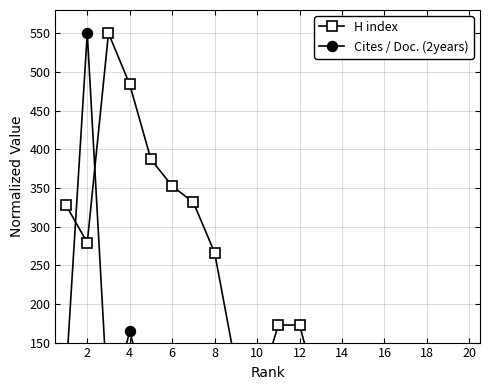

What is the value of the Cites / Doc. (2years) point at the 13th from the left?

75.3